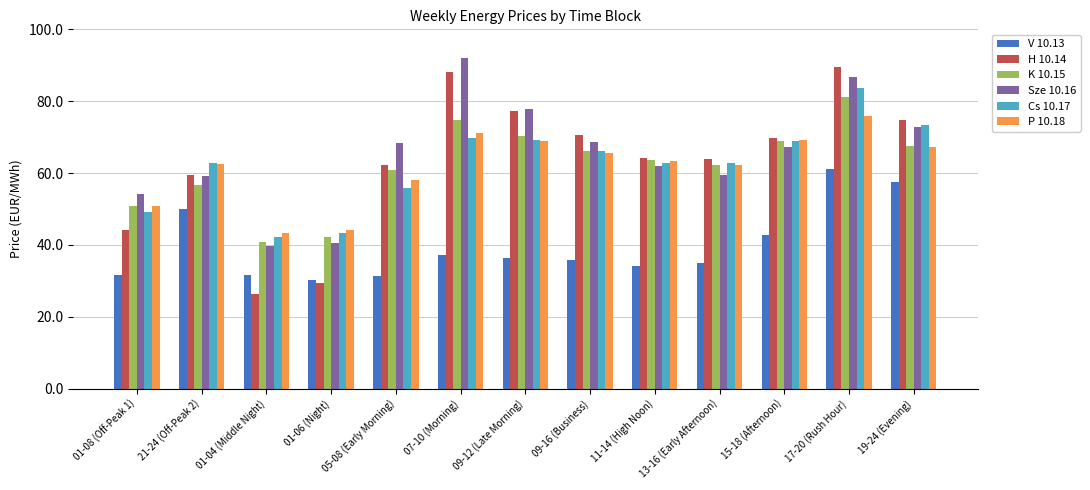

How many bars are there in each group?

6